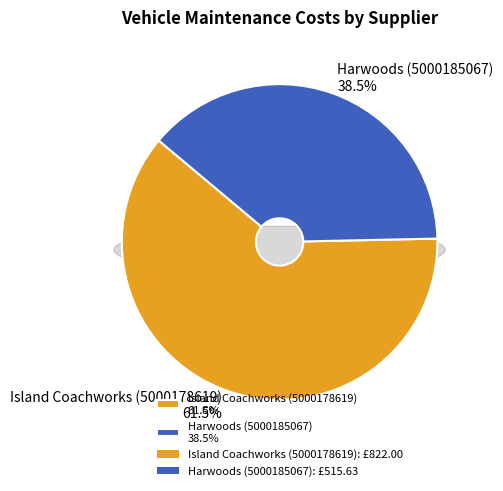

To the nearest percent, what is the difference between the Harwoods (5000185067) and Island Coachworks (5000178619) slice percentages?

23%